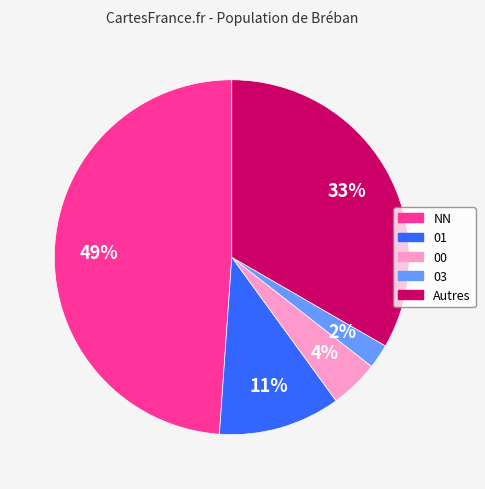

Does any single category account for the majority?

No